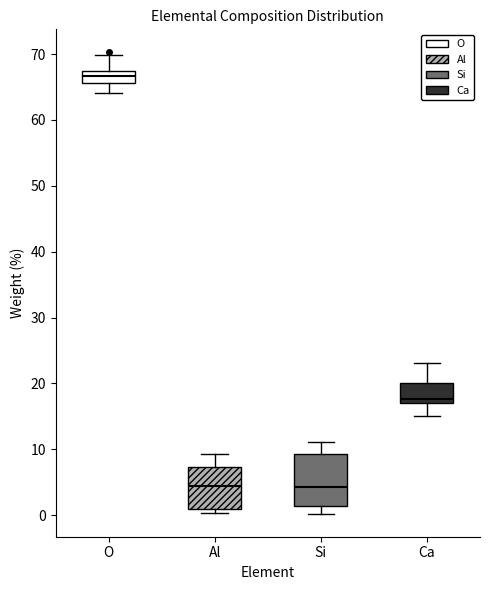

Comparing the boxes themselves (not the whiskers), which one is the tallest?

Si